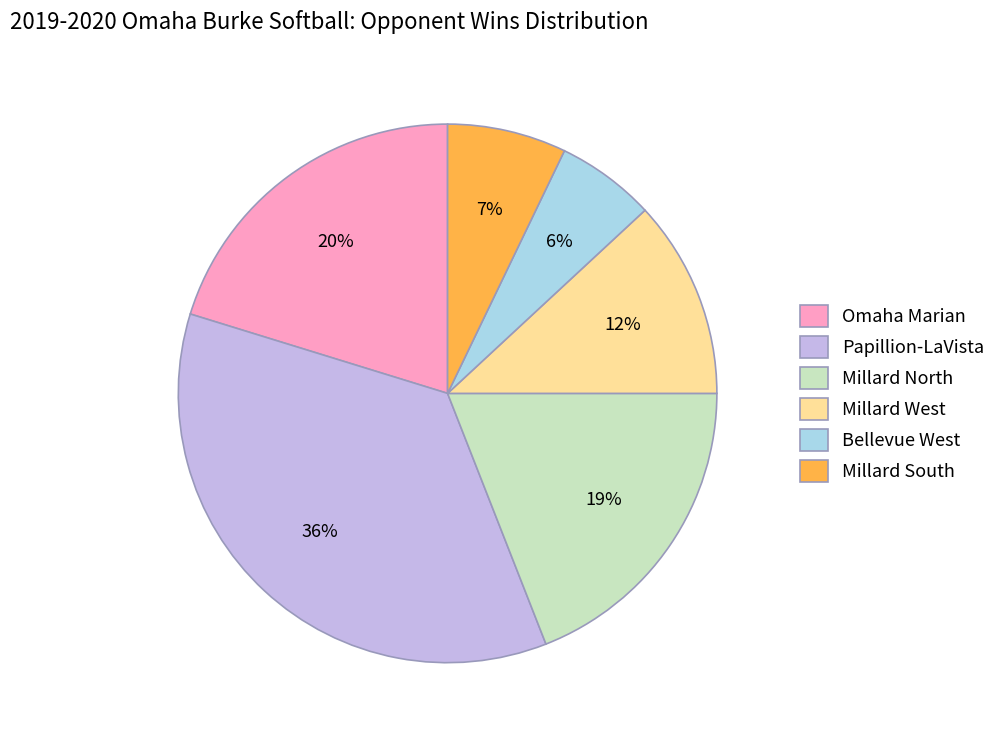

How many segments does this pie chart have?

6